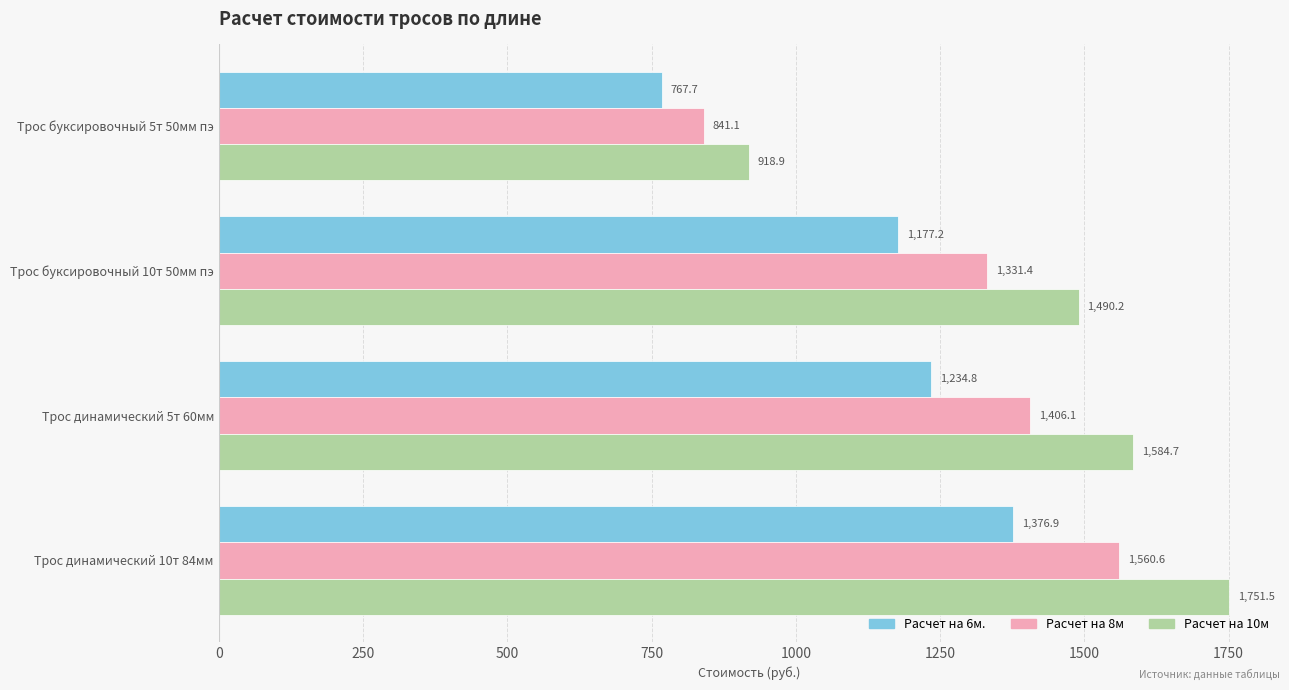

List the series in order of their peak value, highest first.

Расчет на 10м, Расчет на 8м, Расчет на 6м.